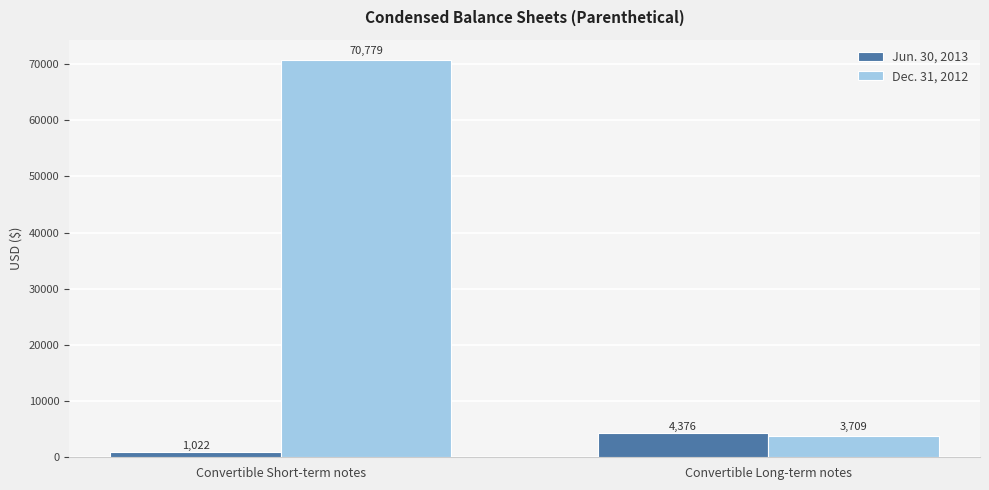

Between Convertible Short-term notes and Convertible Long-term notes, which series saw the biggest shift?

Dec. 31, 2012